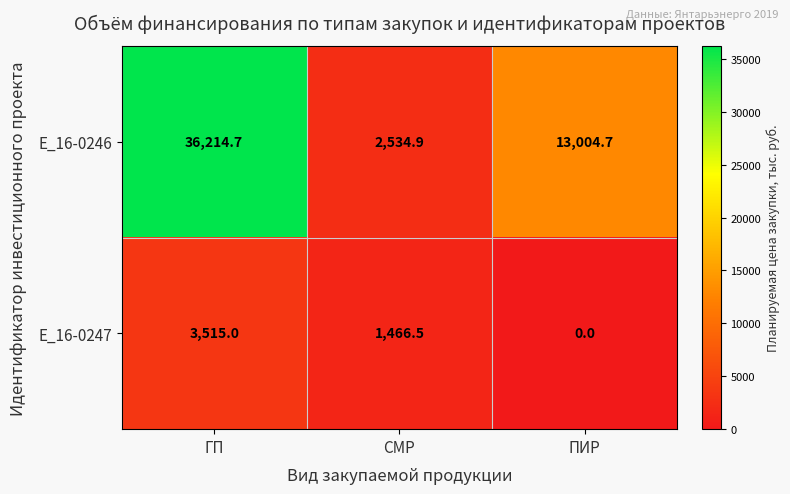

What is the spread (max minus min) of values at ГП?

32699.7